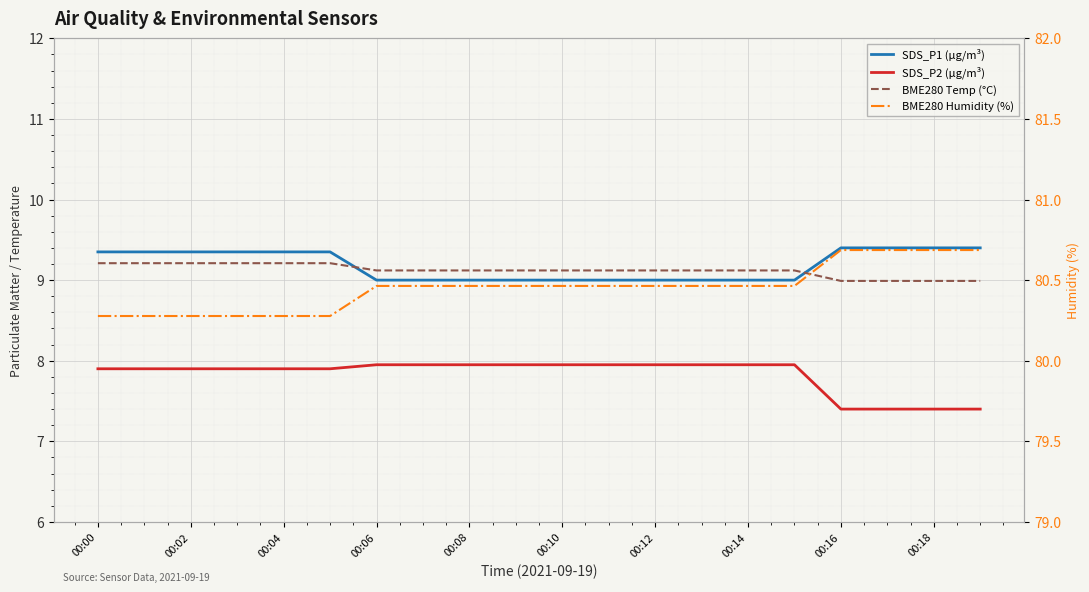

How many lines are shown in the chart?

4